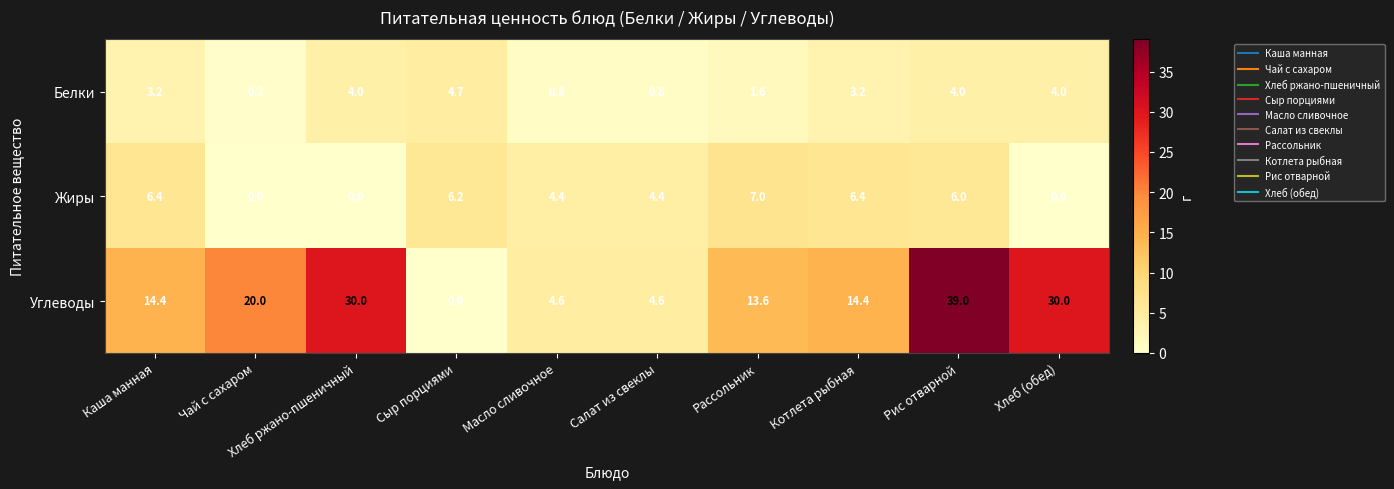

How many values in the Углеводы series are below 14?

4